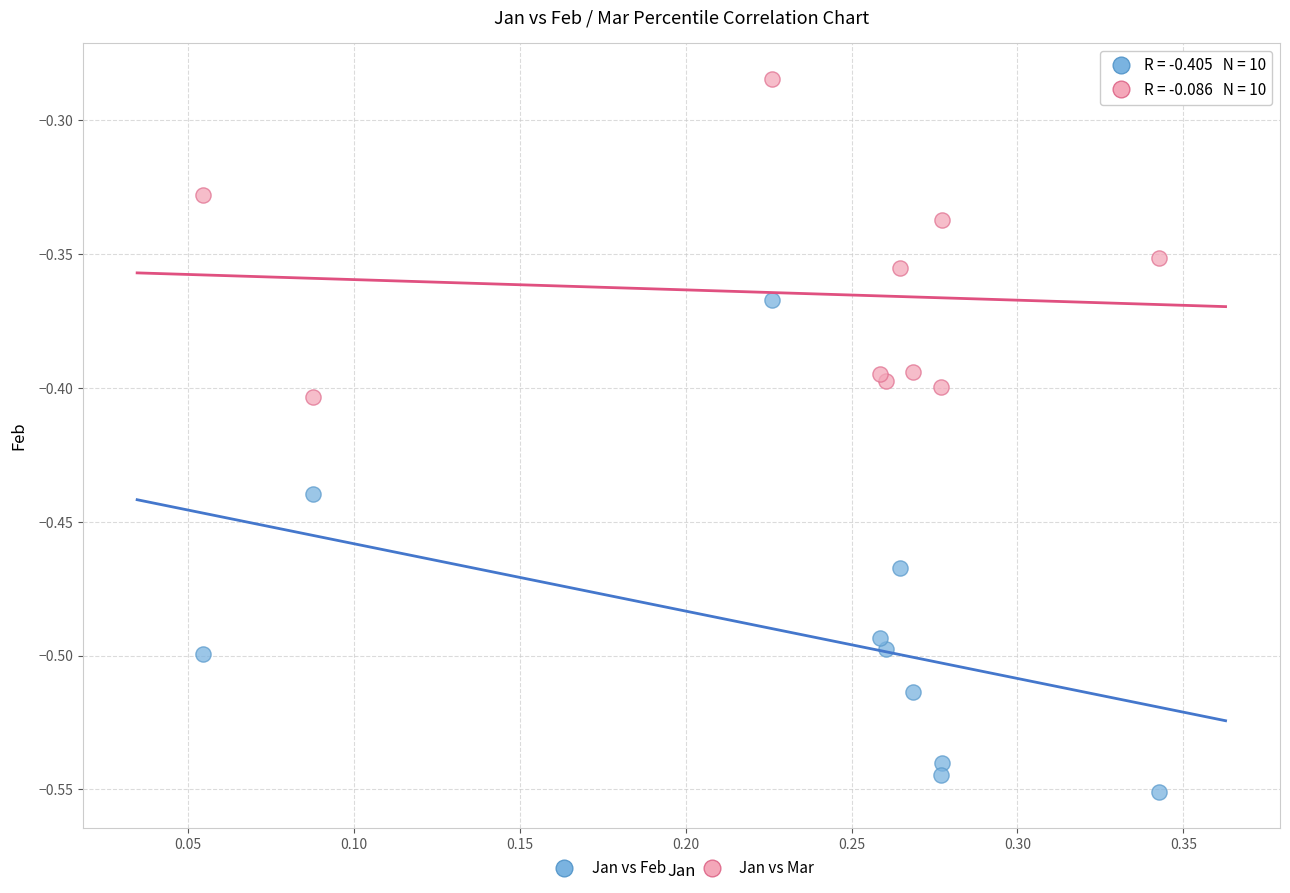

Which series has the widest spread of Y values?

Jan vs Feb